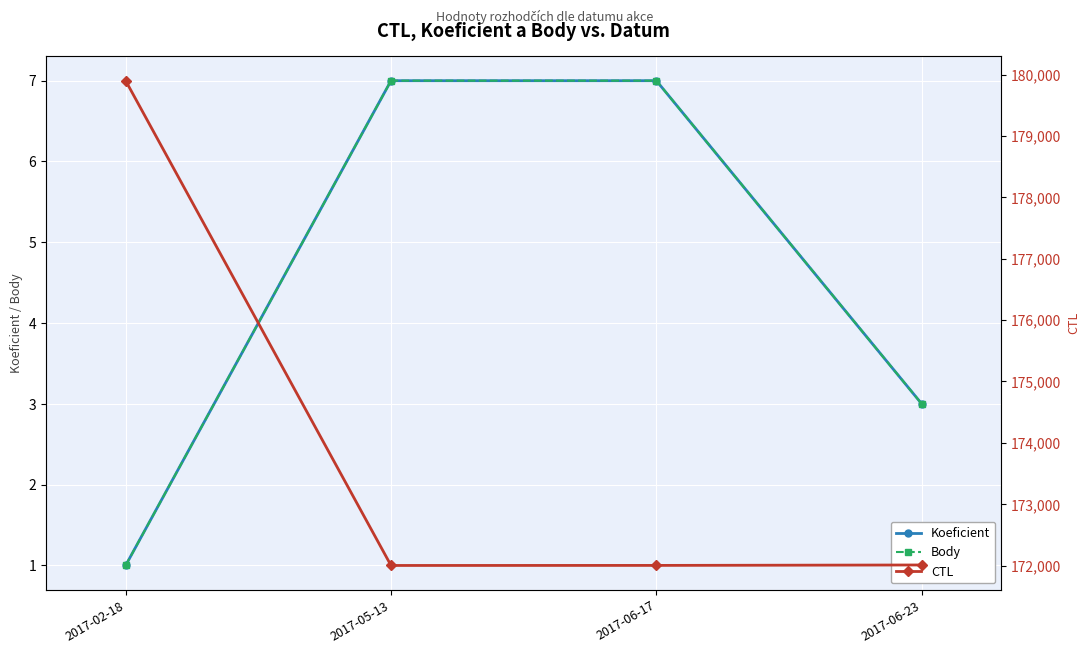

Which category has the highest value in the Koeficient series?

2017-05-13